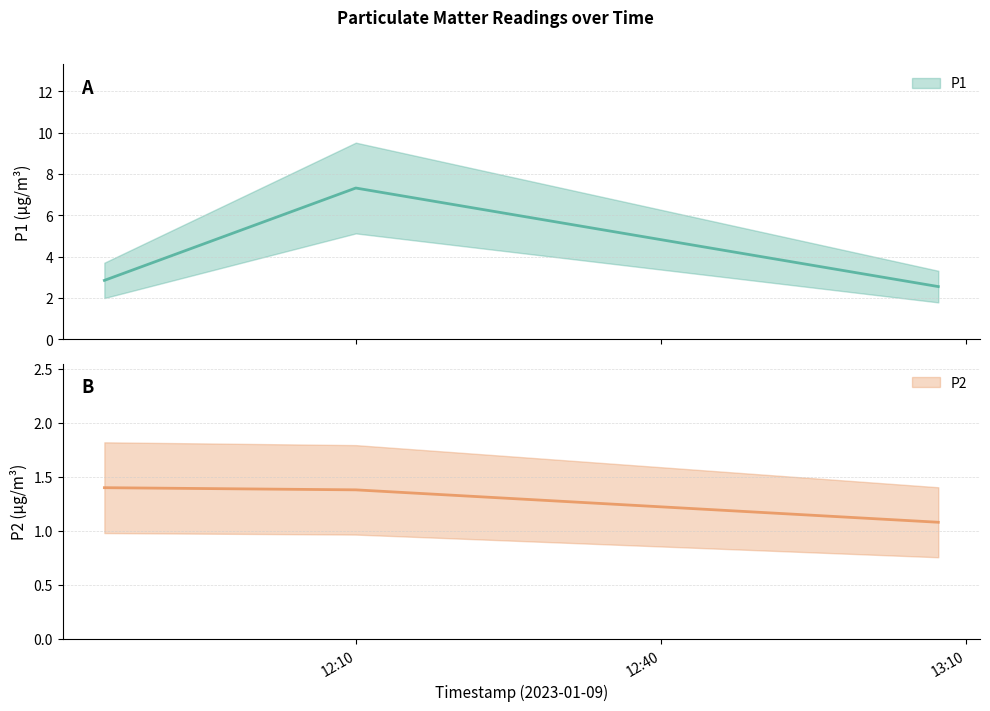

Reading left to right, extract all data points from this chart.

P1: 2.9	7.3	2.5
P2: 1.4	1.4	1.1